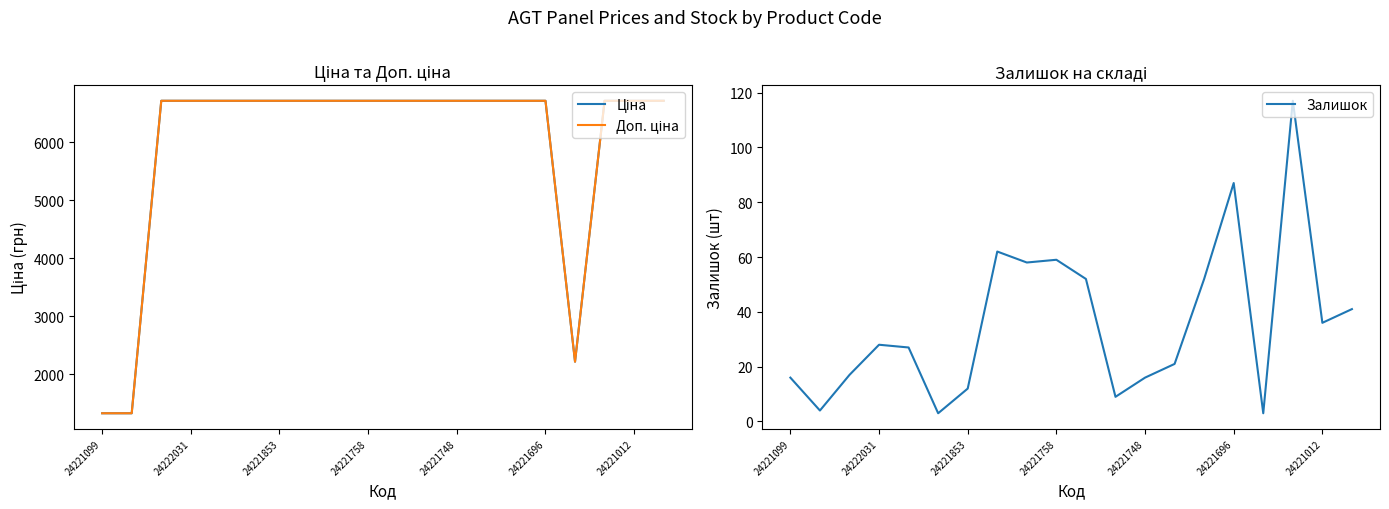

Which series has the largest range (max minus min)?

Ціна